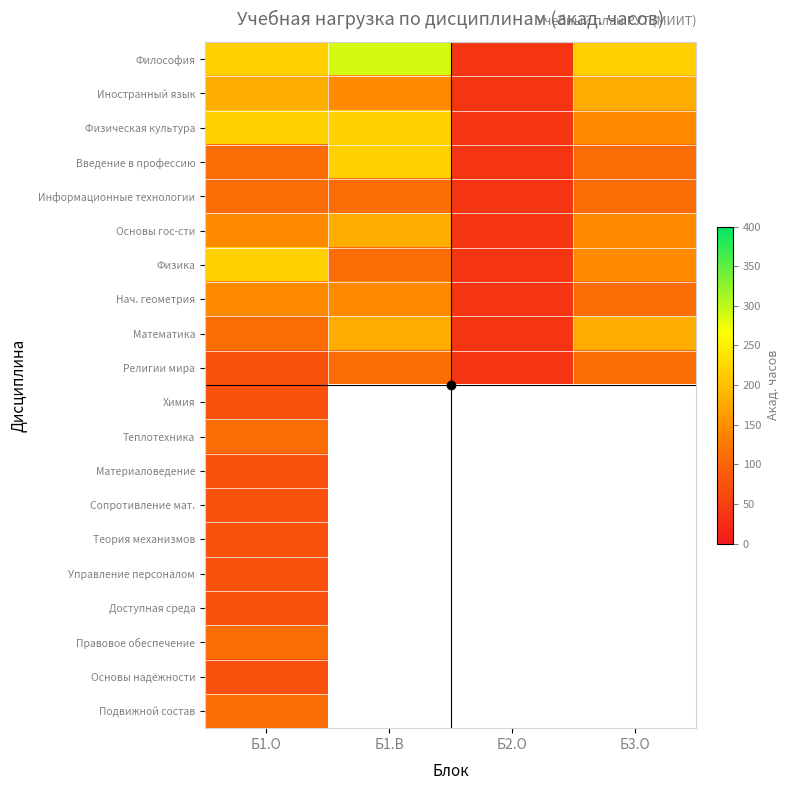

Between Б2.О and Б1.В, which is larger?

Б1.В